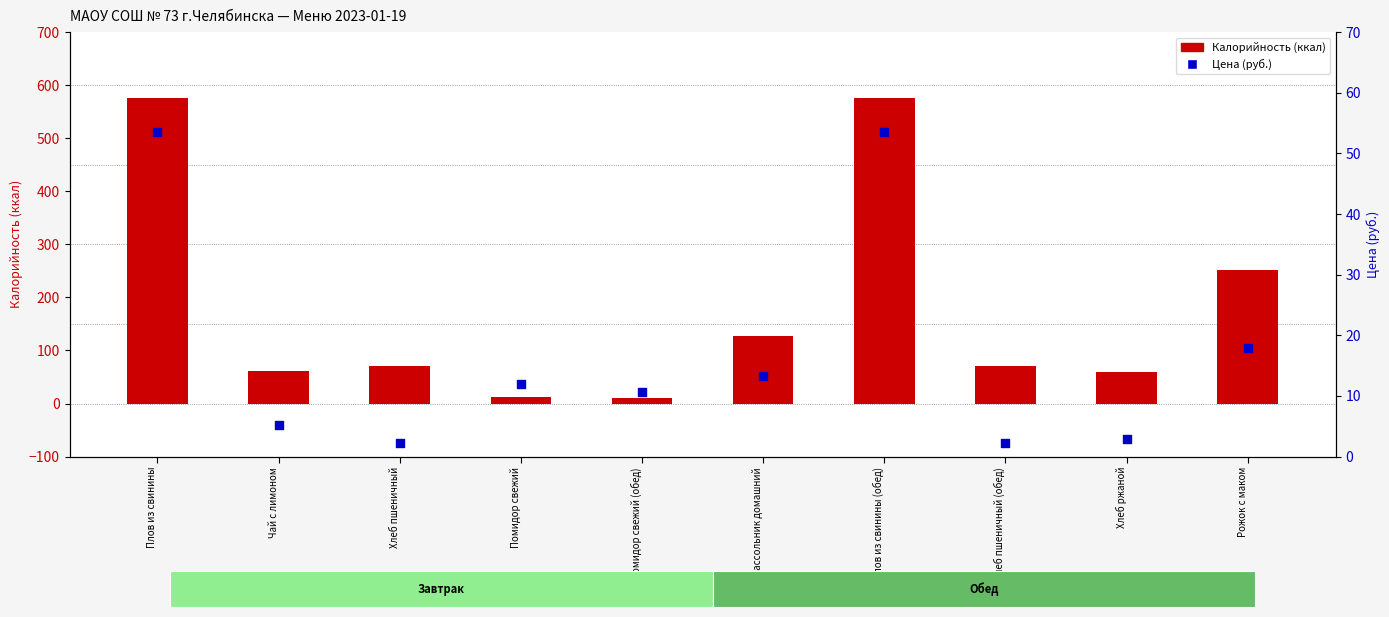

At which category is the sum across all series the highest?

Плов из свинины